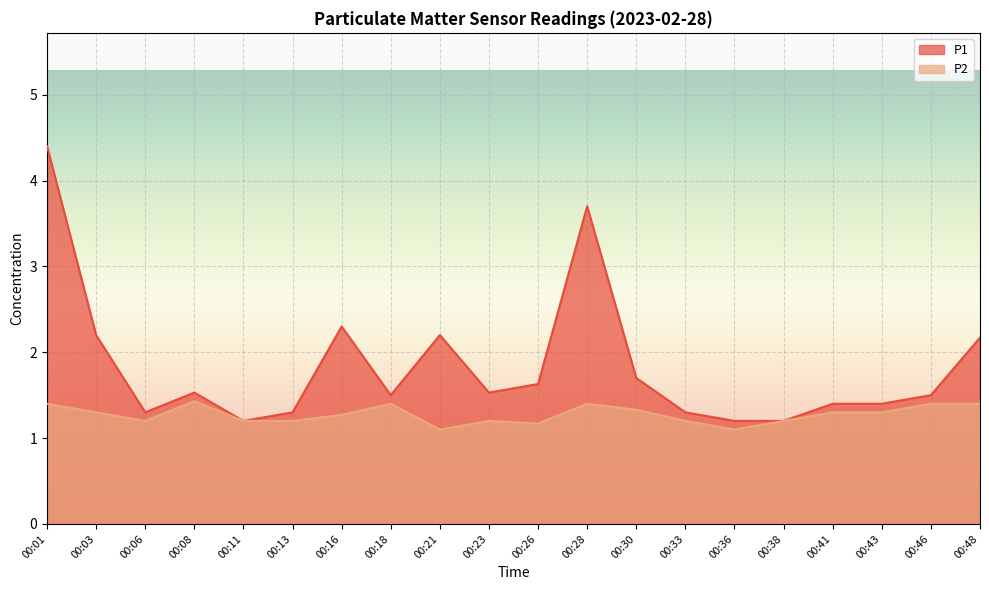

What are all the series names shown in the legend?

P1, P2